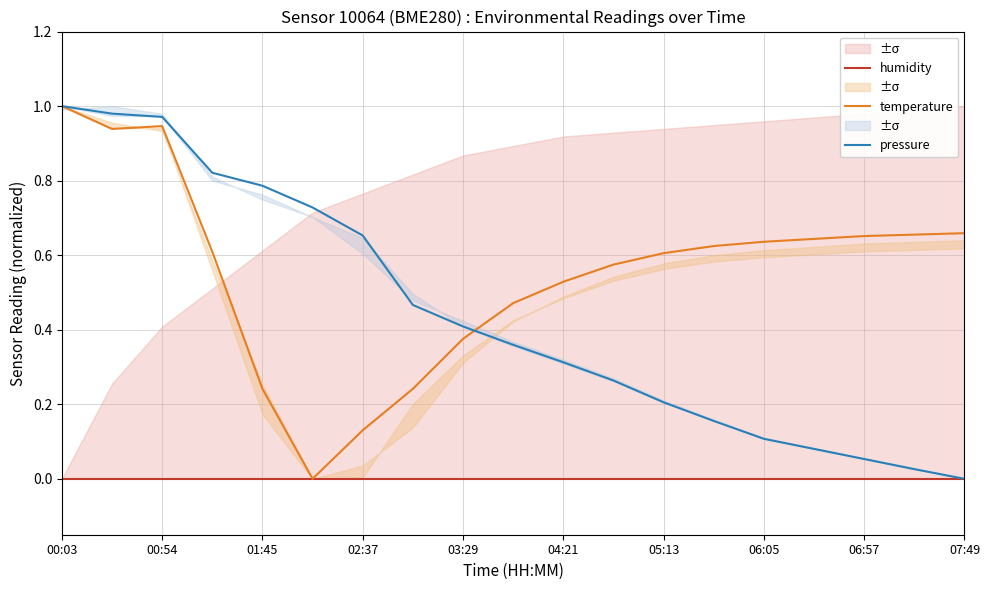

The value of temperature at 03:29 is 0.2. True or false?

False